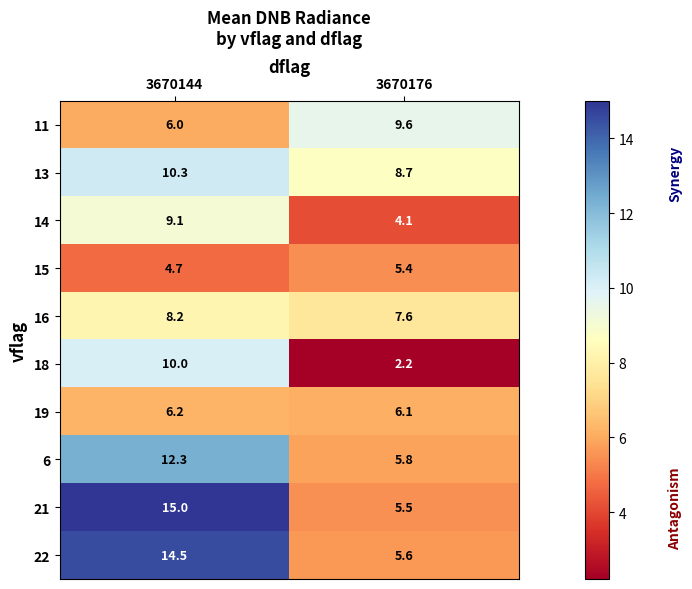

List the labels in order of 21 value, largest first.

3670144, 3670176